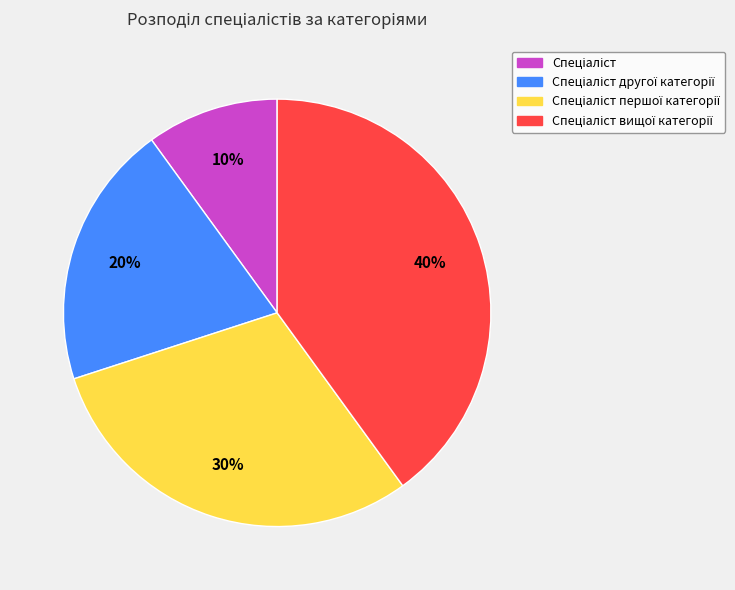

To the nearest percent, what is the difference between the largest and smallest slice percentages?

30%